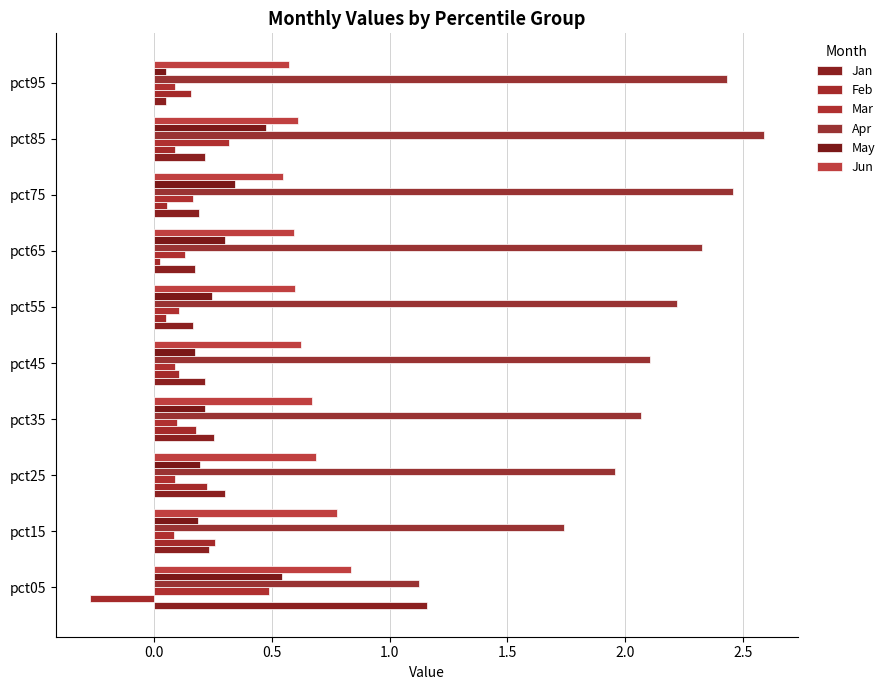

How many categories are shown in the chart?

10